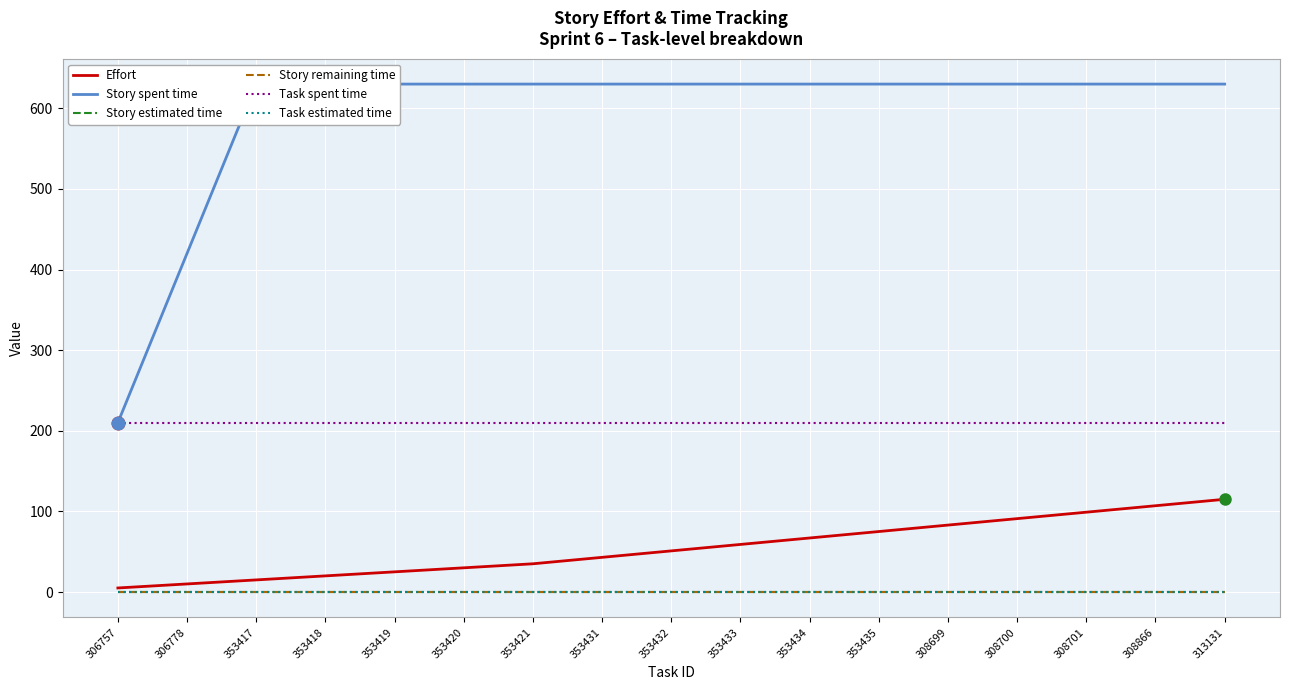

What is the total value across all series at 306757?

425